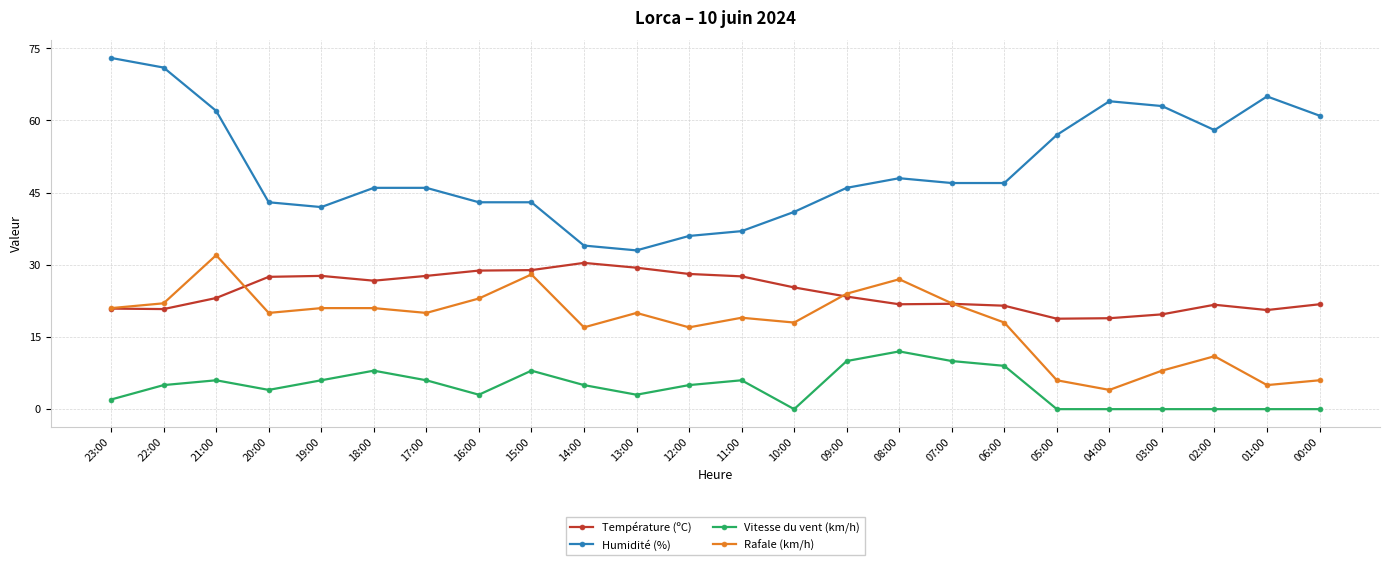

What is the highest value of the Rafale (km/h) series?

32.0